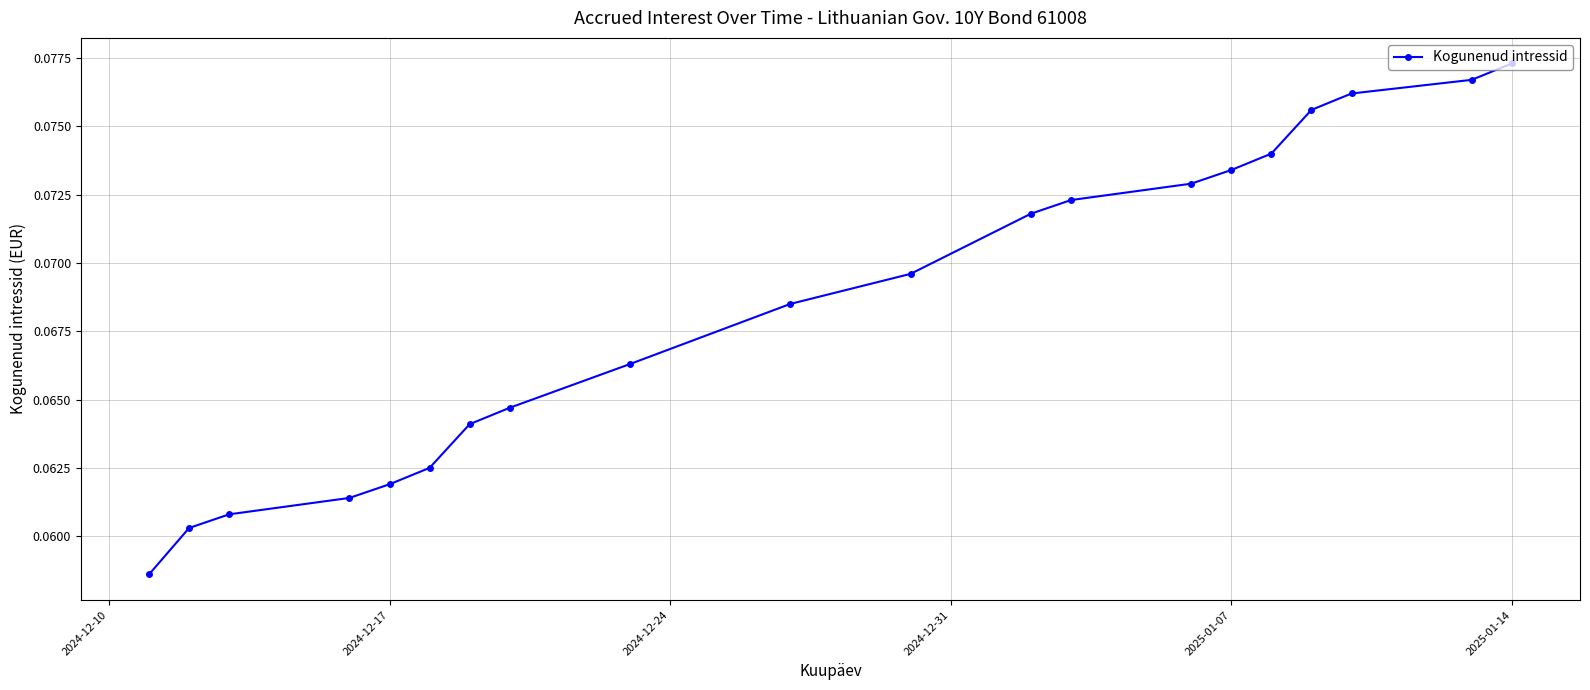

Which label corresponds to the largest value in the chart?

2025-01-14